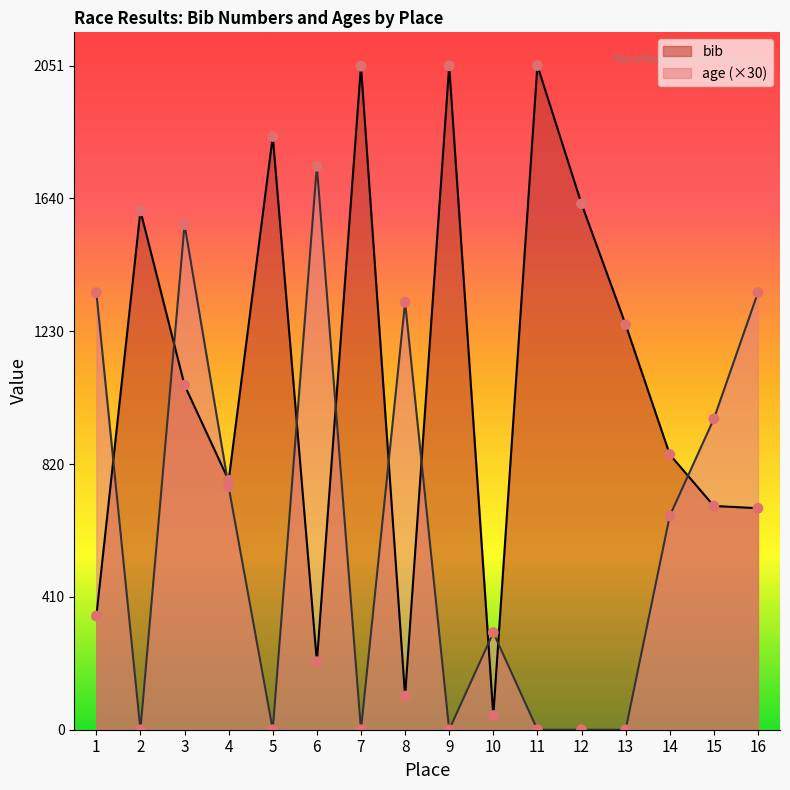

What are all the series names shown in the legend?

bib, age (×30)